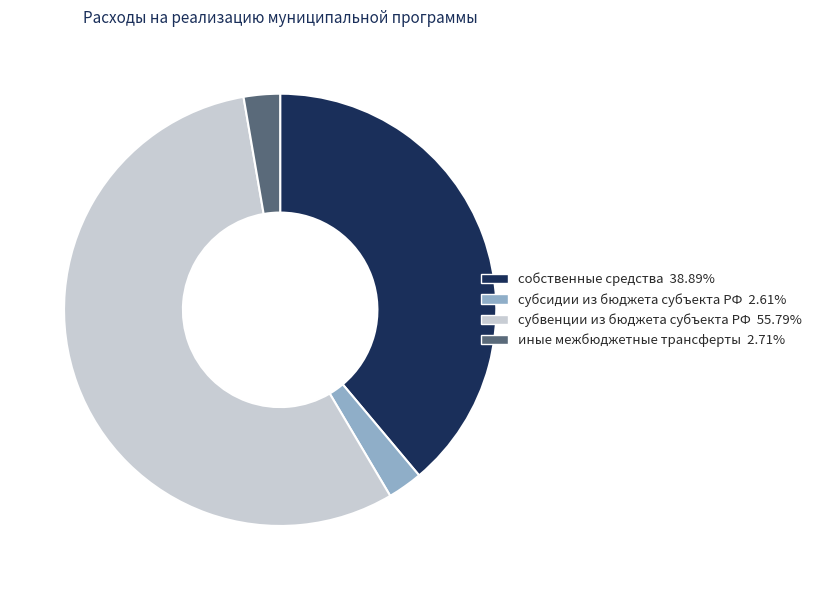

Is there any slice that represents more than half of the pie?

Yes